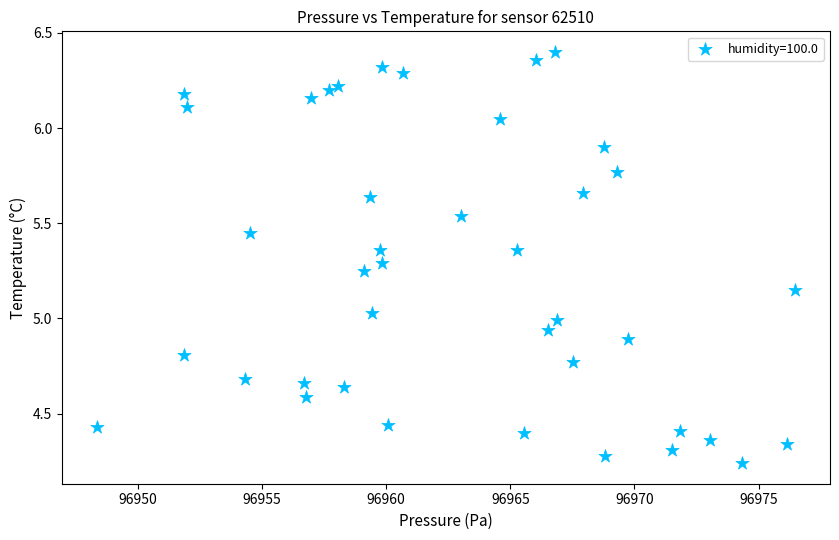

What is the range of Y values (max minus min)?

2.2